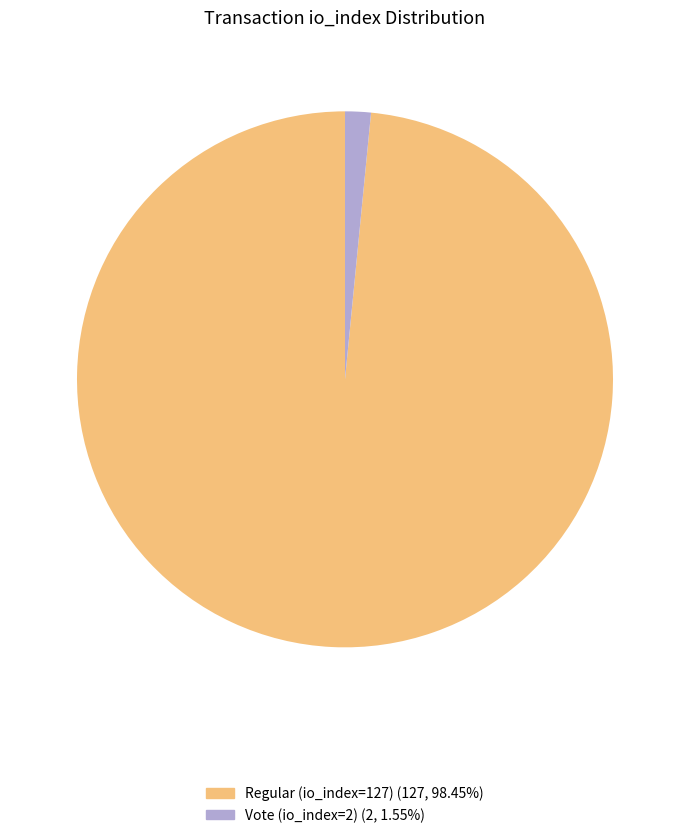

The Regular (io_index=127) slice represents 98% of the pie. True or false?

True